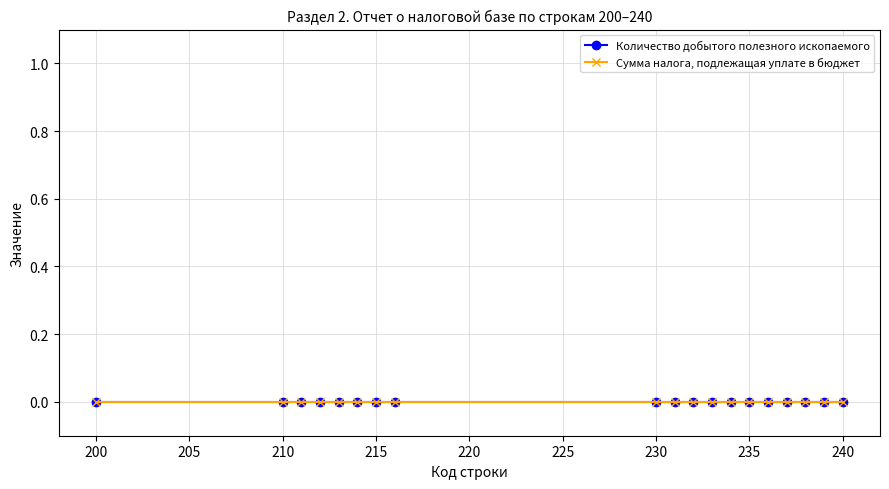

True or false: Код строки (series_1) has a value of 234 at 234.

True